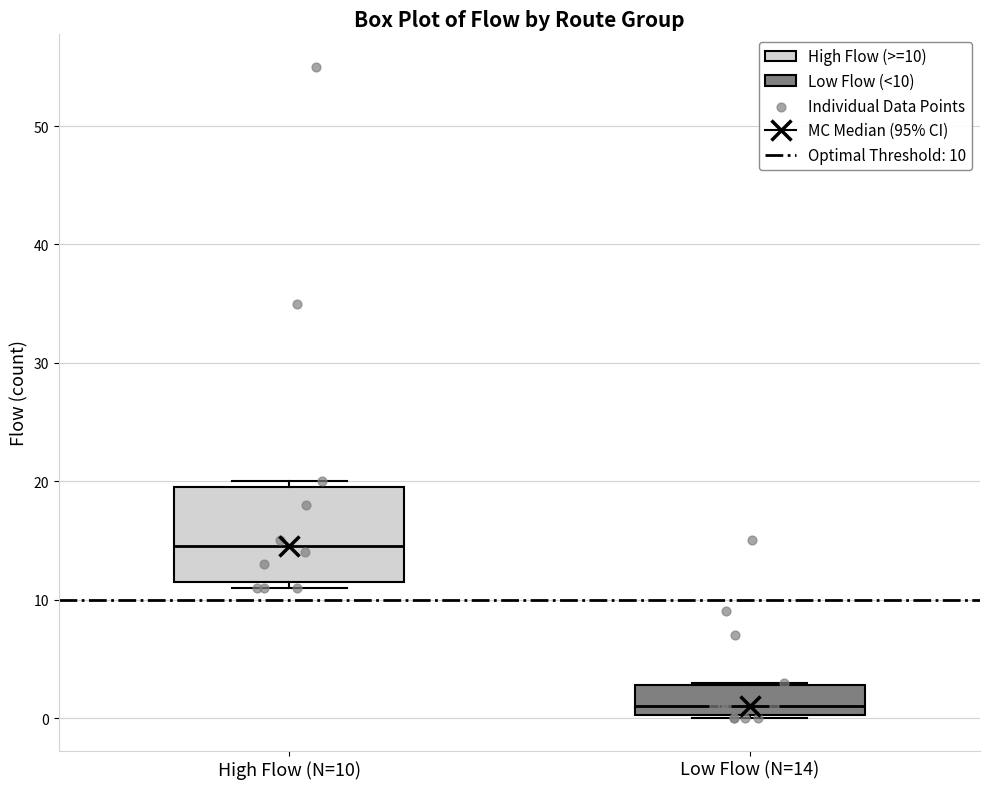

Which box is the tallest, from its lower edge to its upper edge?

High Flow (N=10)